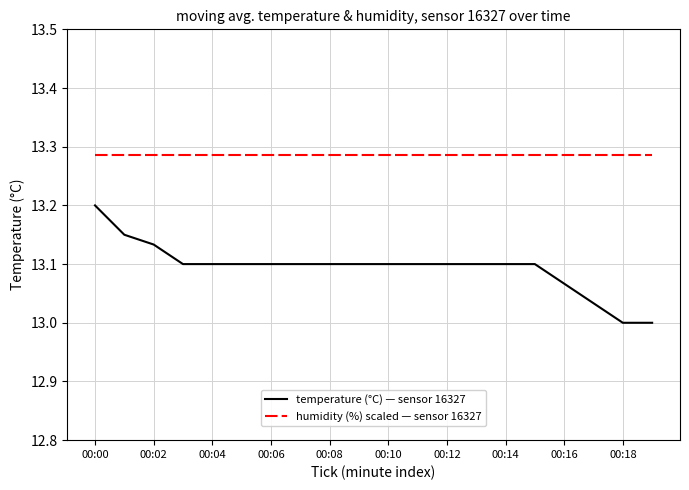

What is the maximum value for temperature (°C) — sensor 16327?

13.2